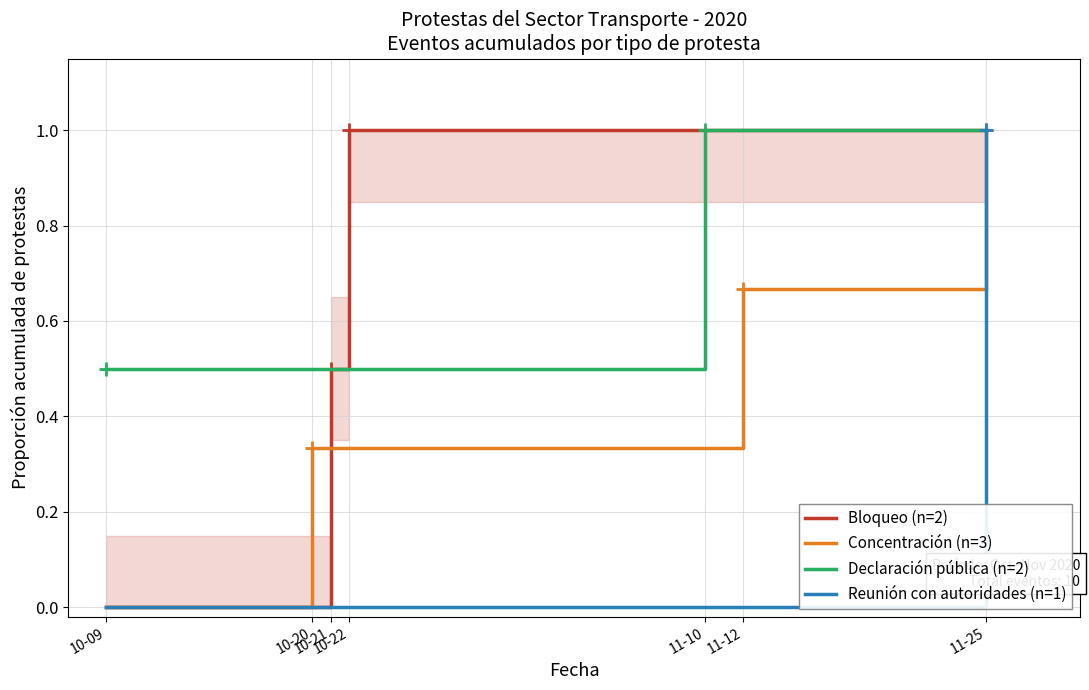

How many data points does each series have?

7